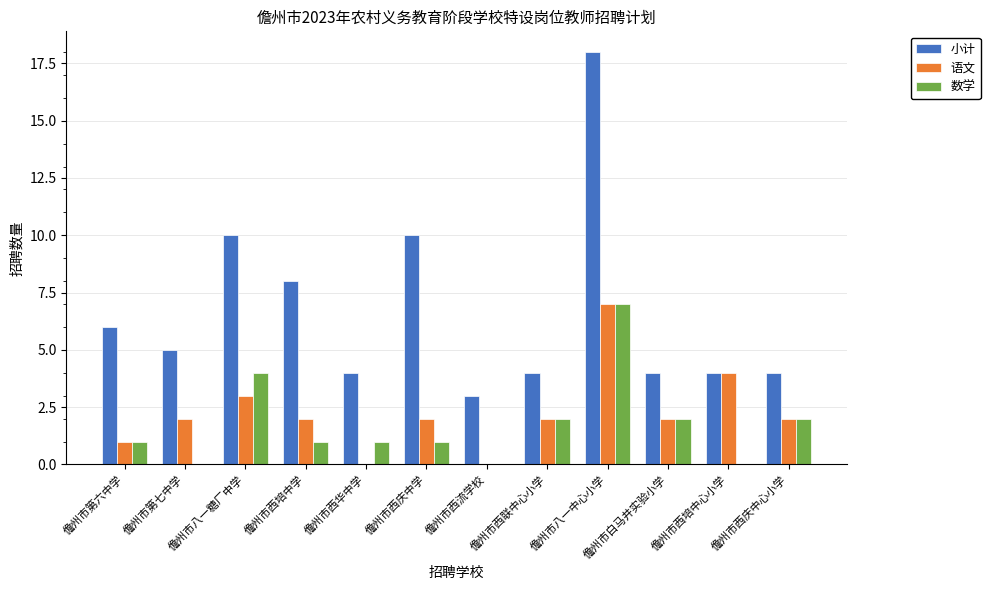

Which series has the largest total across all categories?

小计